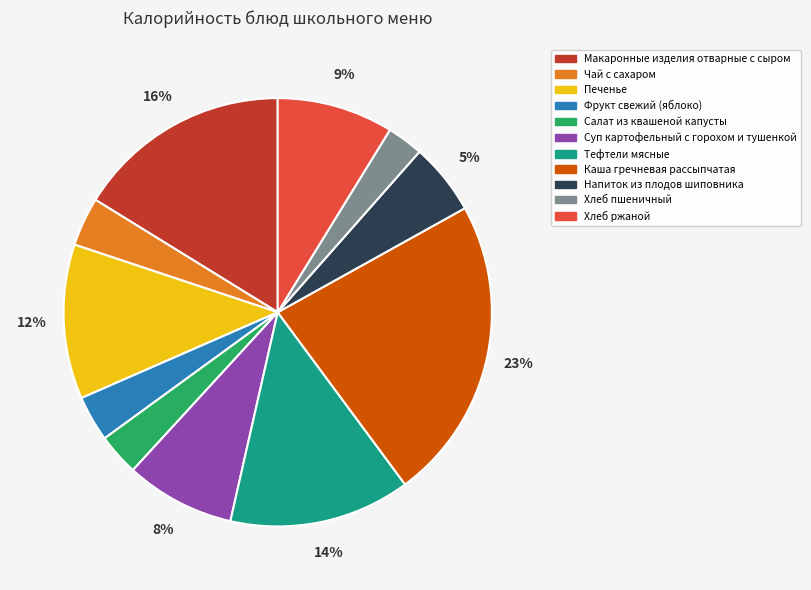

To the nearest percent, what is the average slice percentage?

9%